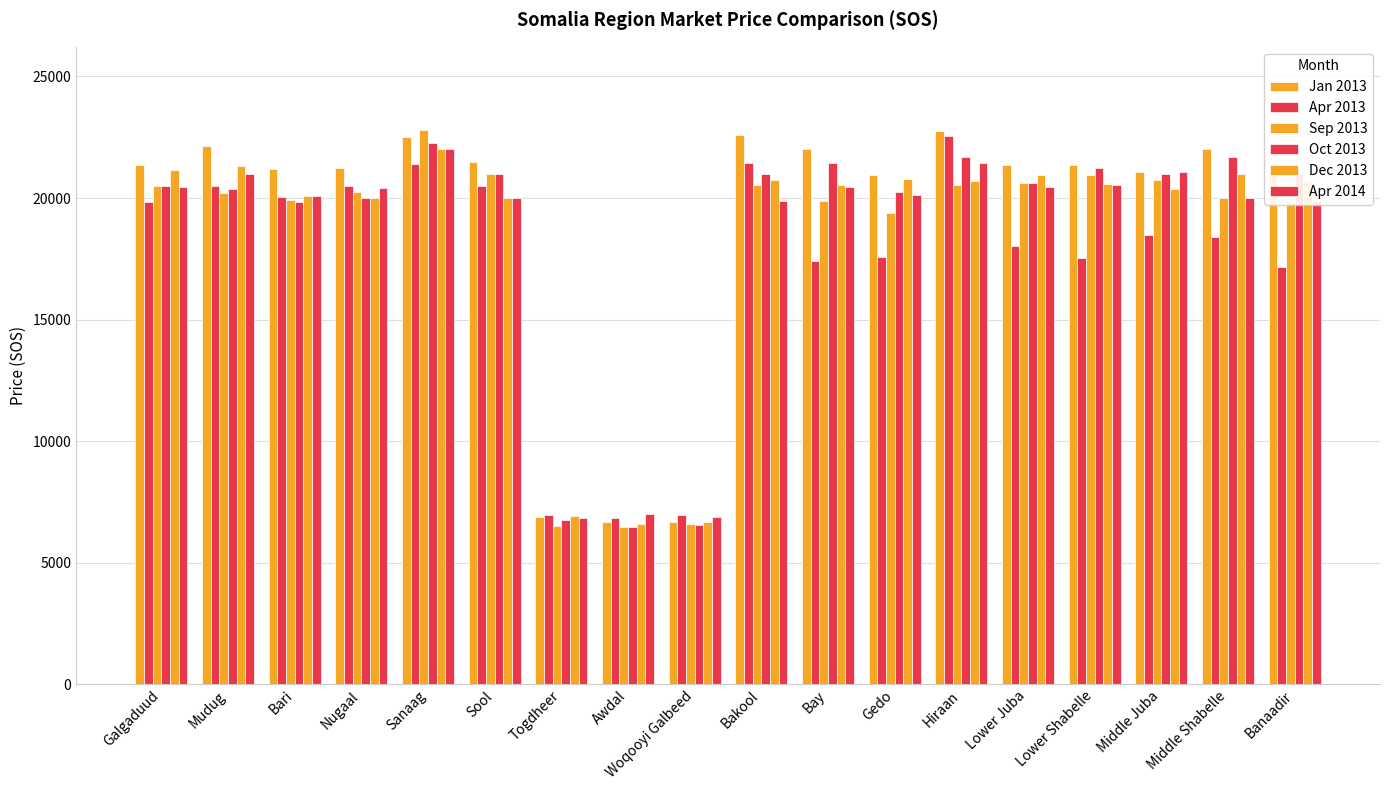

How many bars are there in each group?

6